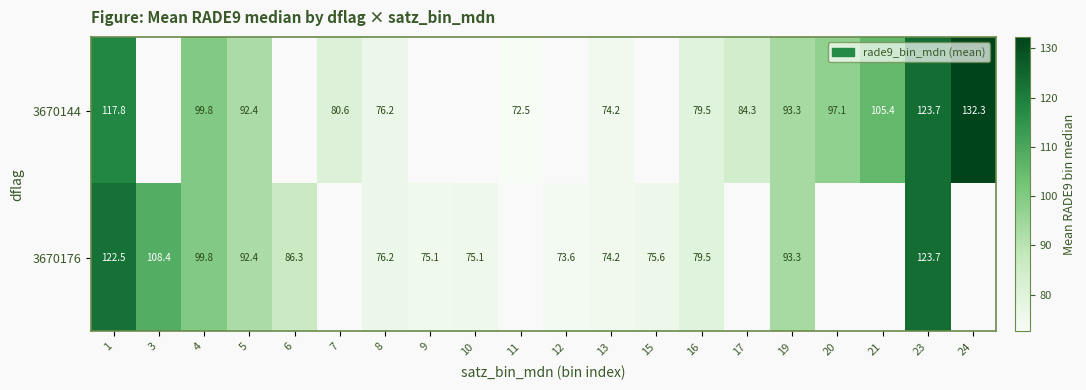

Is the value of 3670144 at 23 greater than the value of 3670176 at 4?

Yes